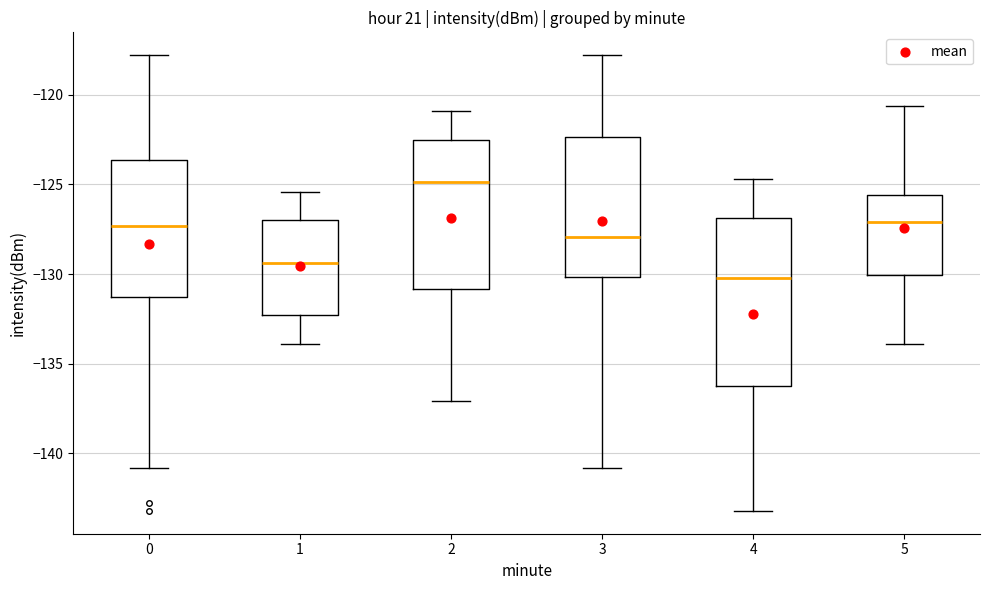

Which box has the highest median line?

2